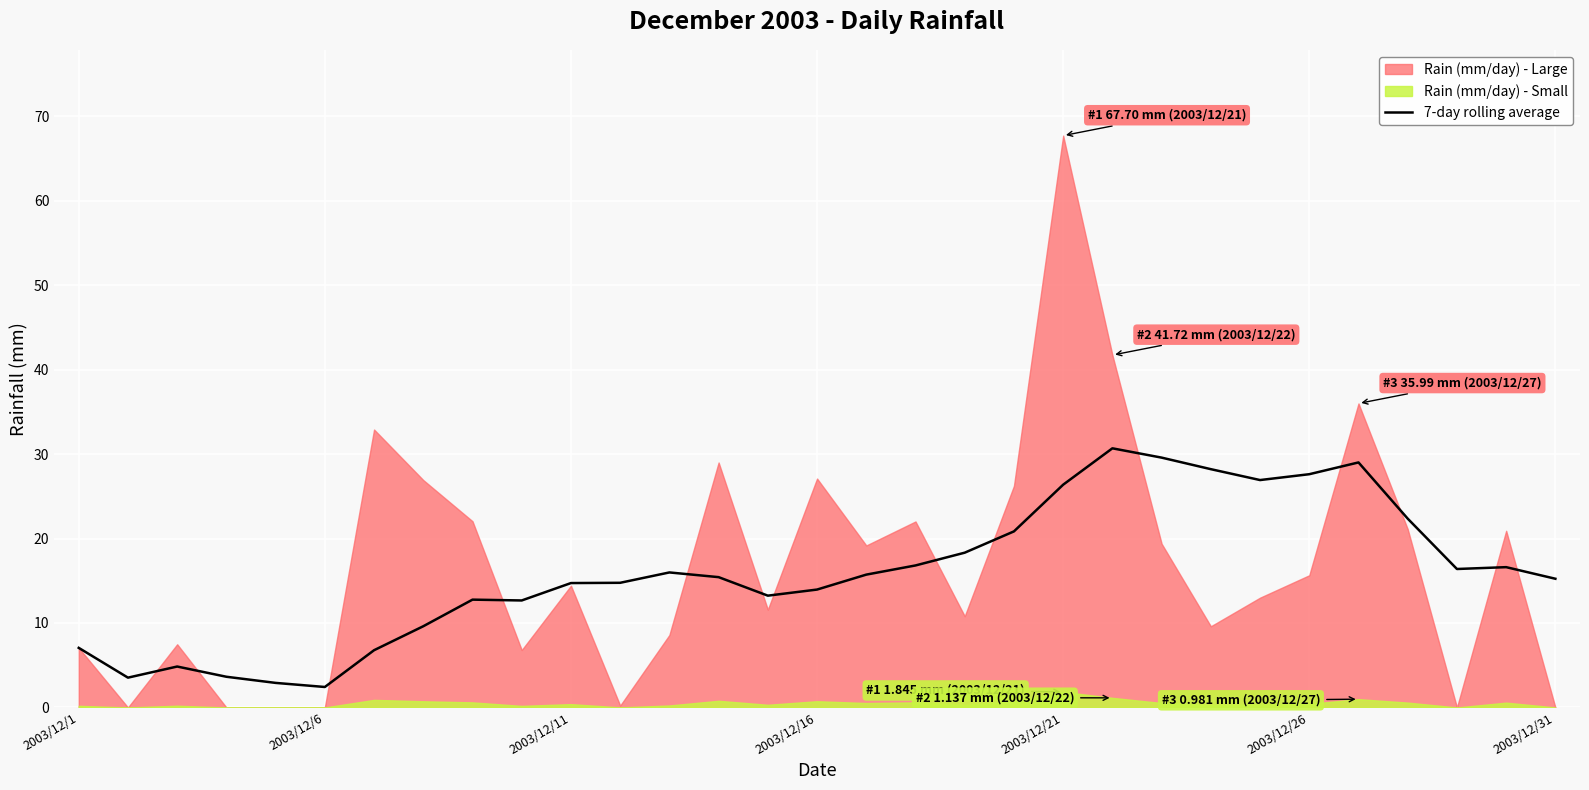

What is the minimum value for 7-day rolling average?

2.4